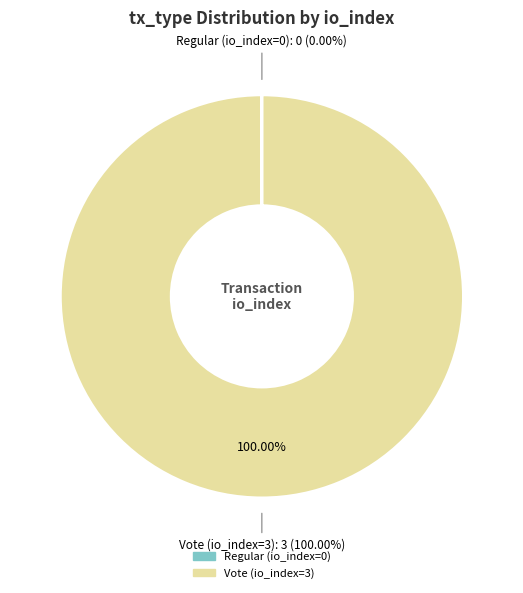

To the nearest percent, what is the average slice percentage?

50%